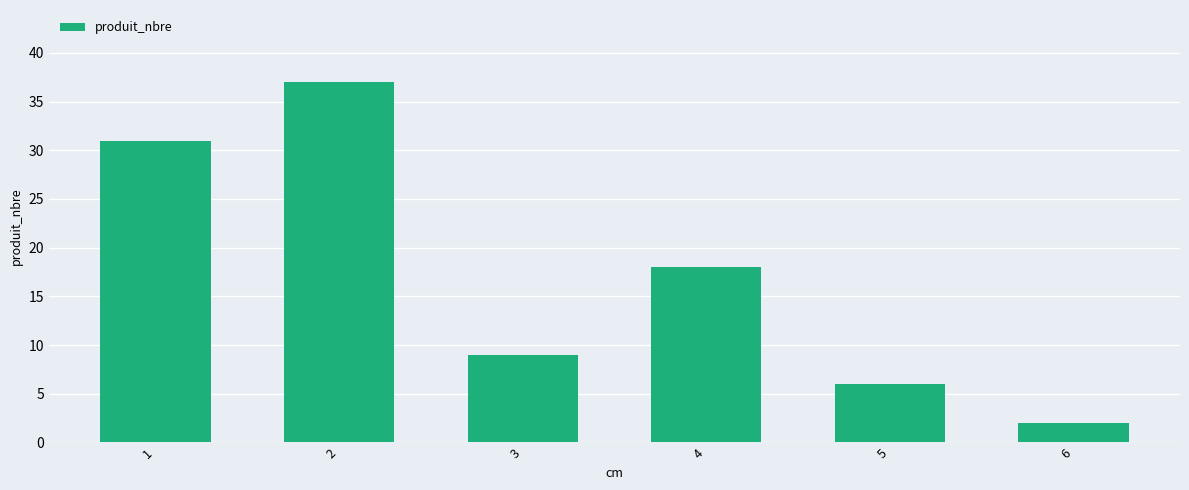

What is the sum of the values at 3 and 6?

11